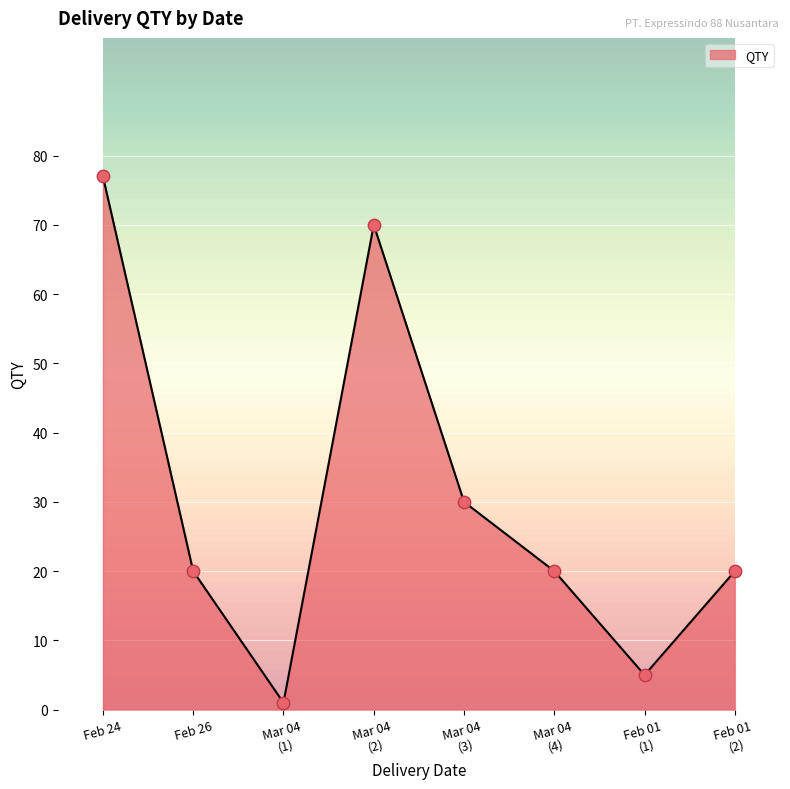

Is it true that the value at Feb 24 is 77?

True